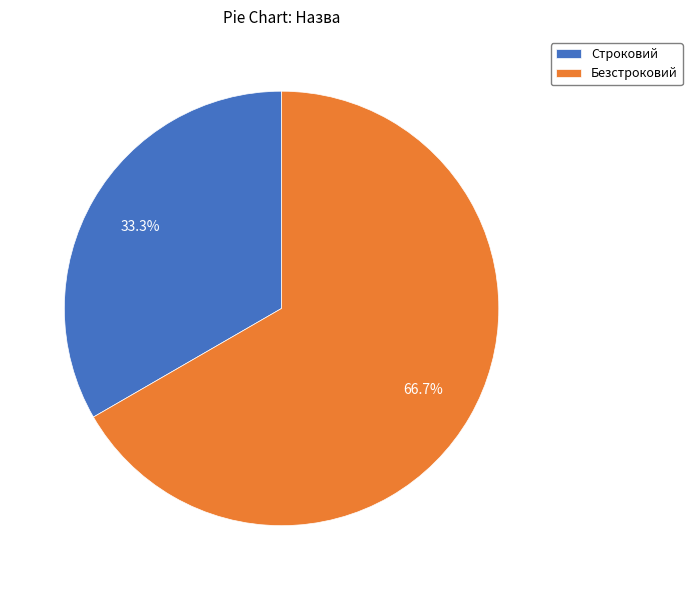

How many slices are in this pie chart?

2